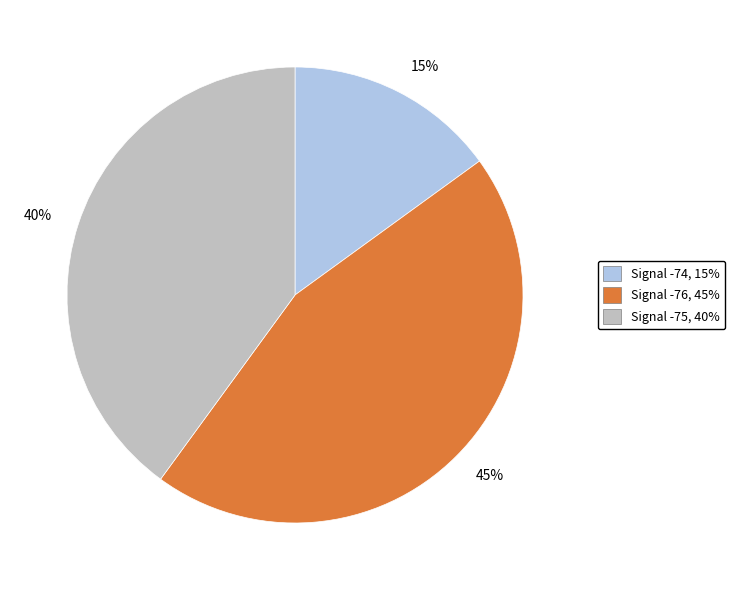

Is there a majority slice in this chart?

No